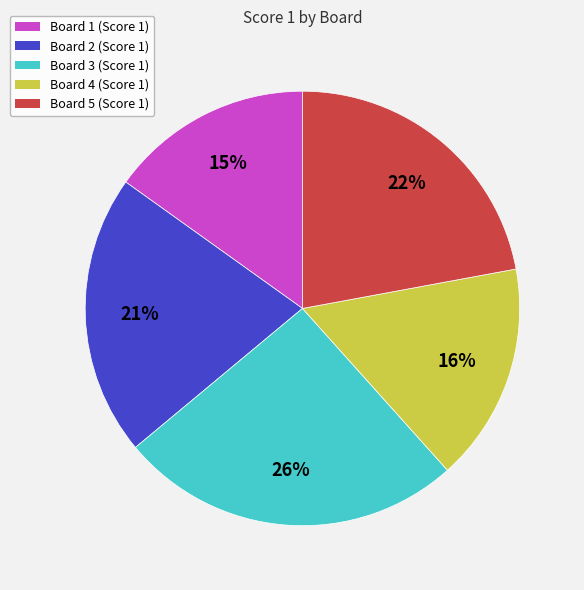

Is the sum of Board 2 (Score 1) and Board 4 (Score 1) greater than half?

No